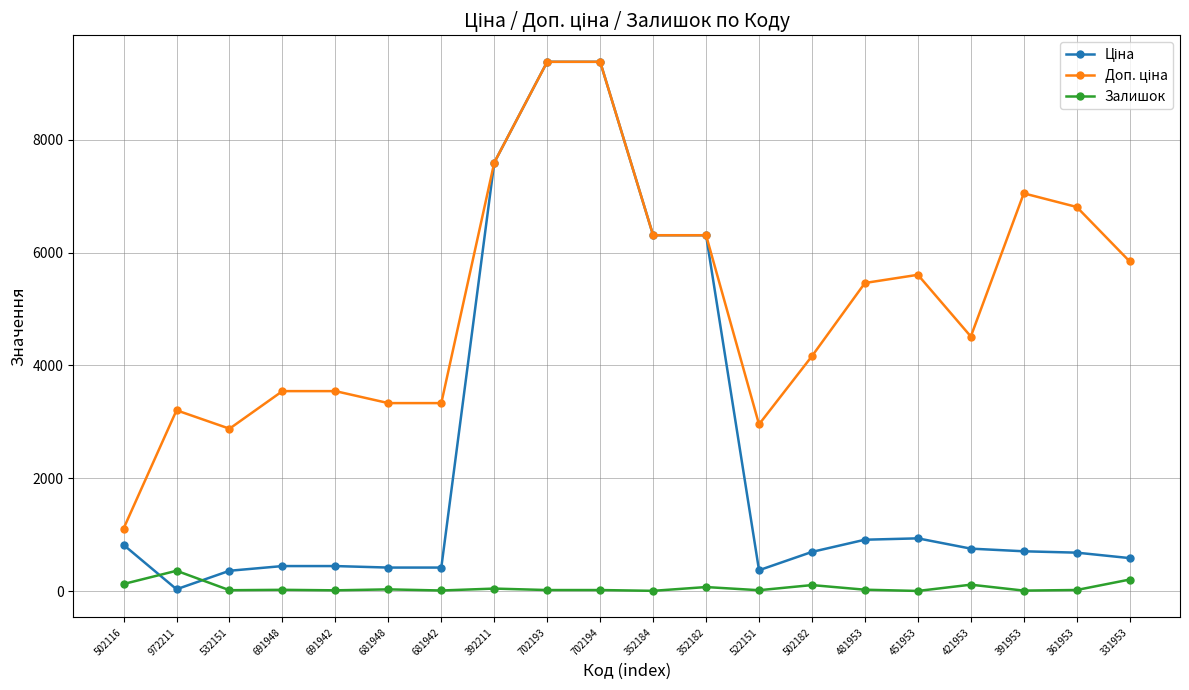

At how many categories does at least one series exceed 2363?

19